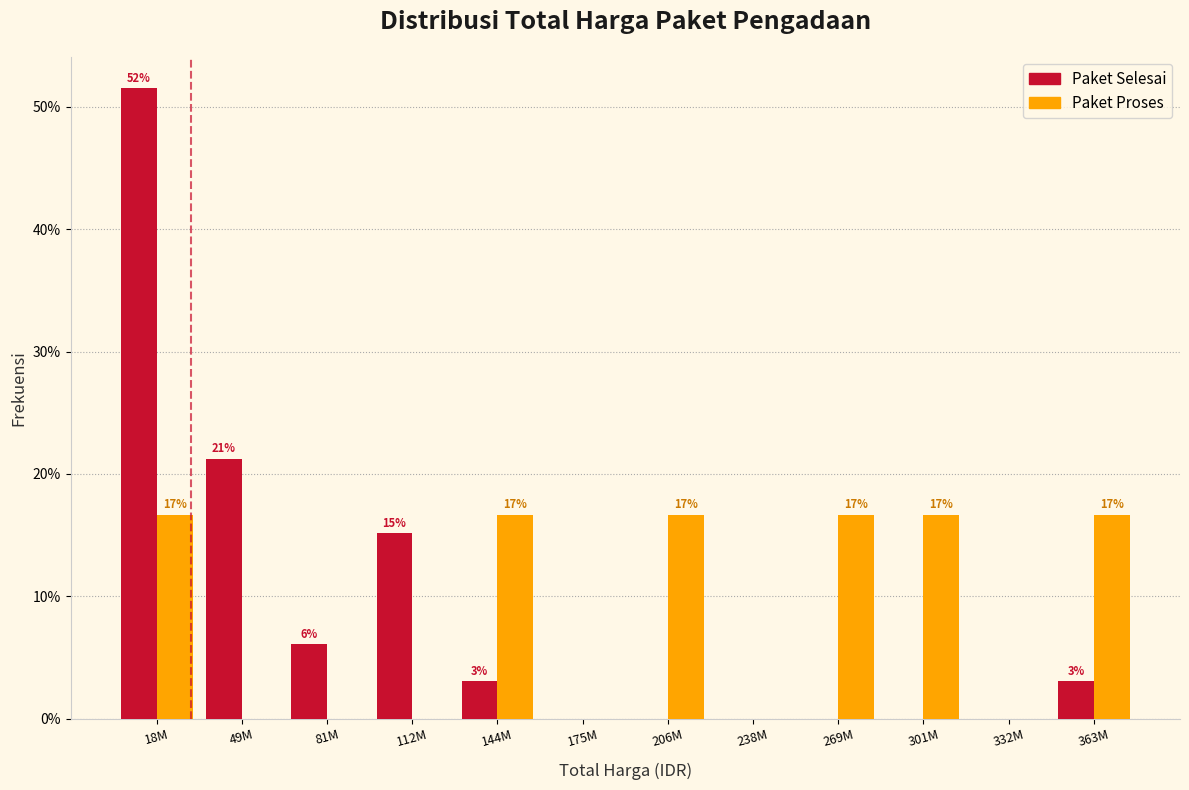

How many groups of bars are there?

12